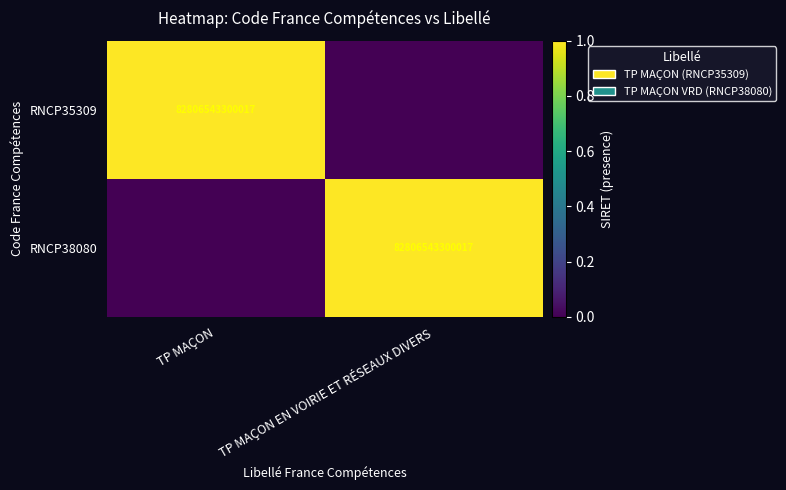

What is the difference between the highest and lowest values at TP MAÇON?

1